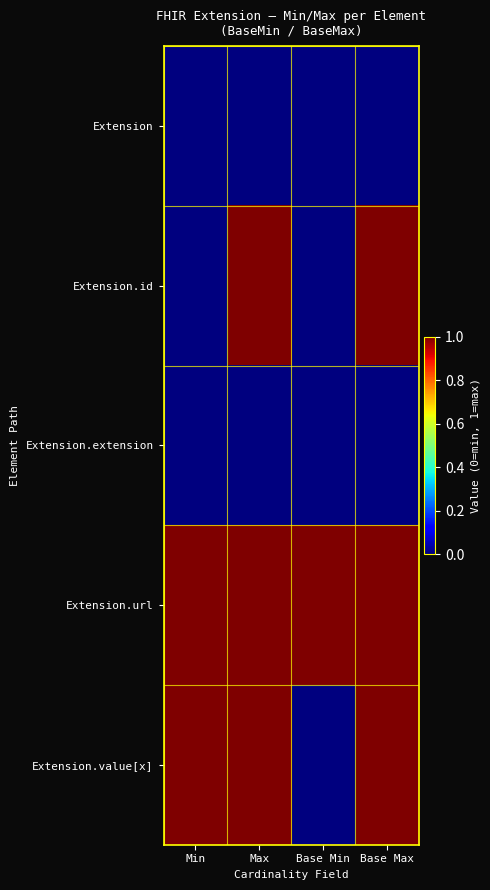

At which category does the chart reach its peak across all series?

Max